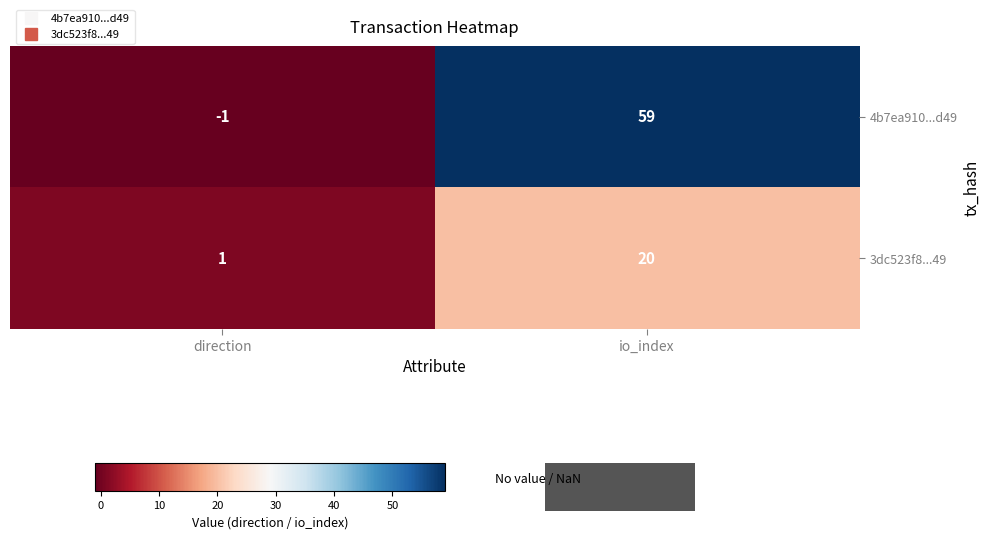

What is the total value across all series at io_index?

79